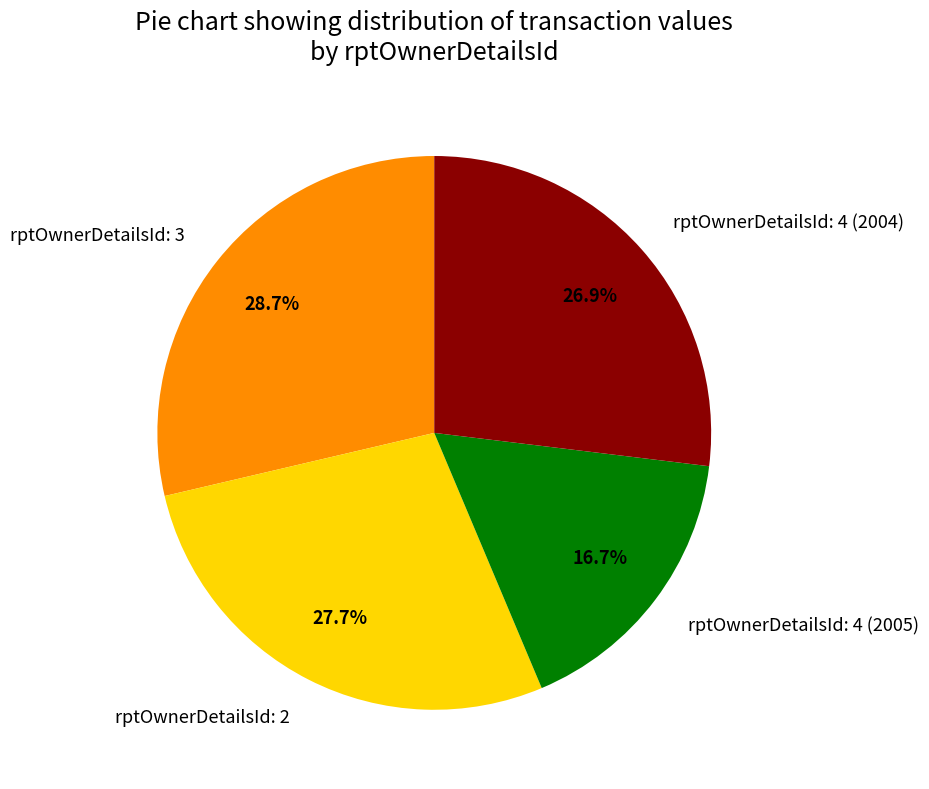

What is the largest slice in the pie chart?

rptOwnerDetailsId: 3